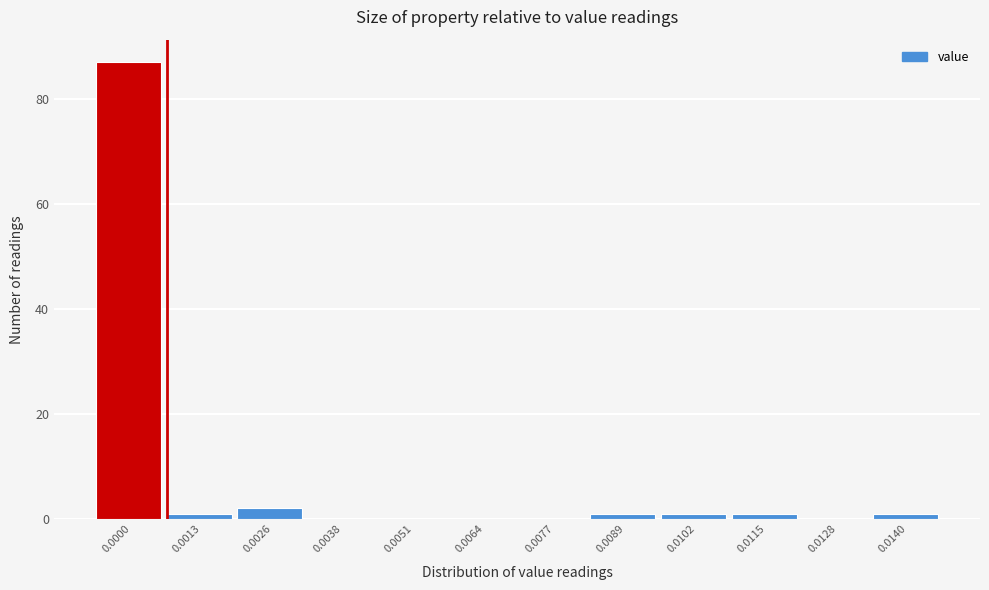

Reading left to right, transcribe all the data shown in this chart.

0.0000=87	0.0013=1	0.0026=2	0.0038=0	0.0051=0	0.0064=0	0.0077=0	0.0089=1	0.0102=1	0.0115=1	0.0128=0	0.0140=1